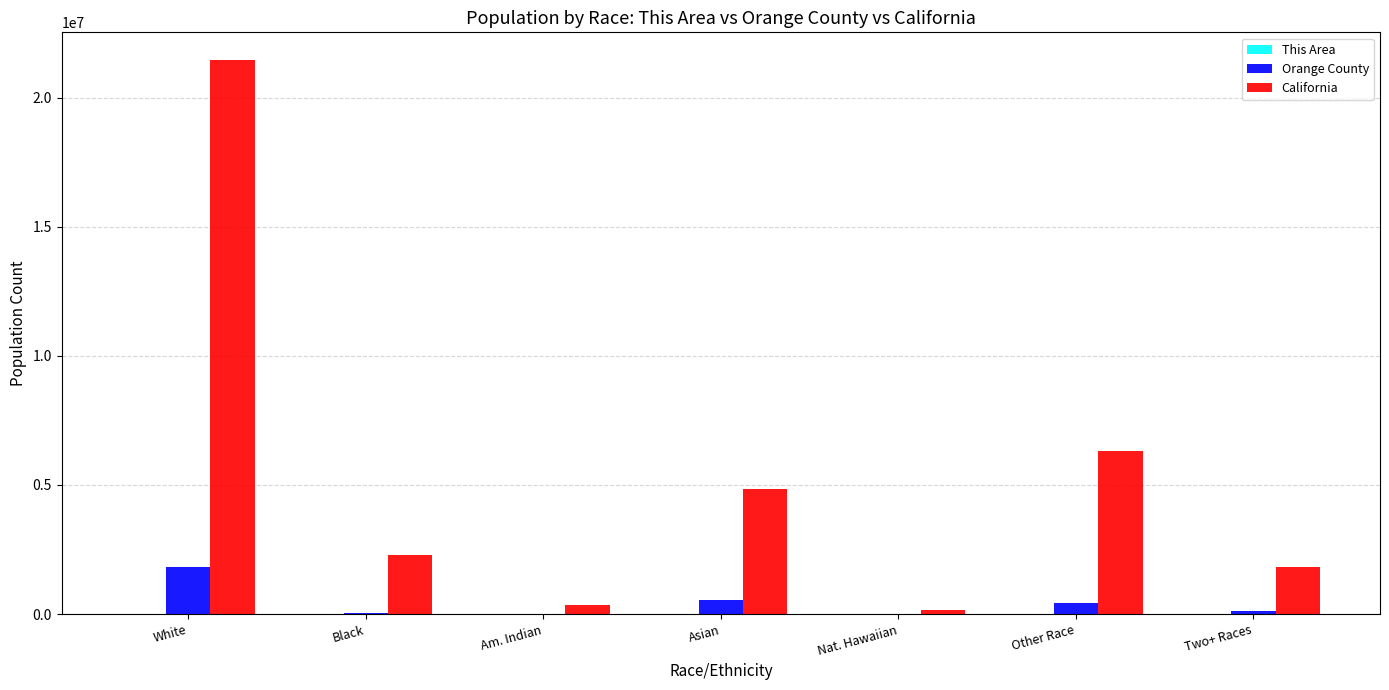

The value of California at Two+ Races is 475291. True or false?

False